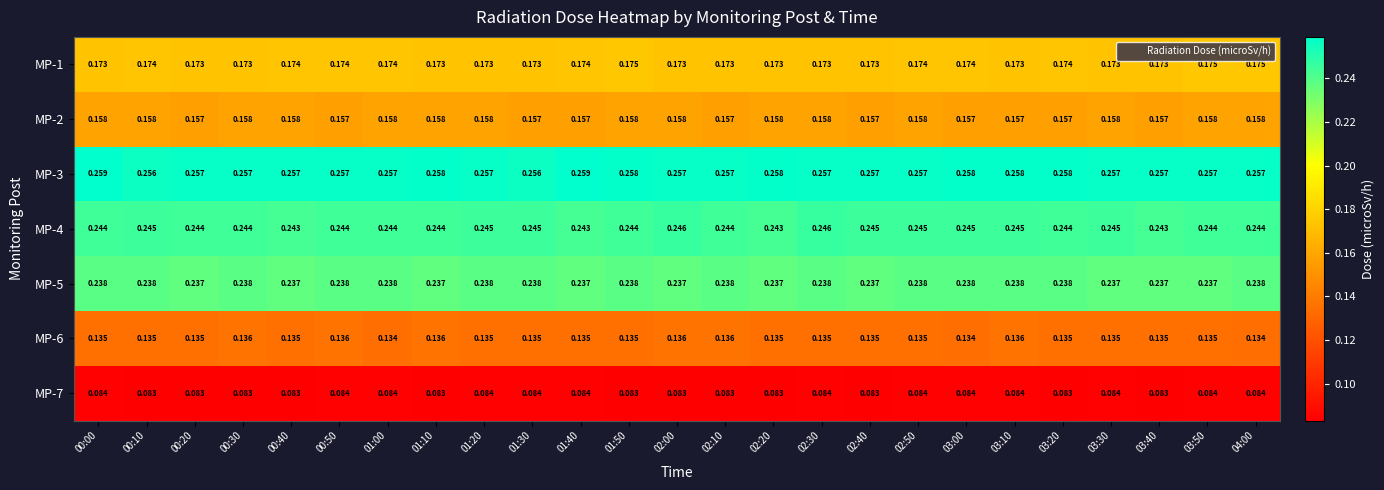

How many categories are shown in the chart?

25